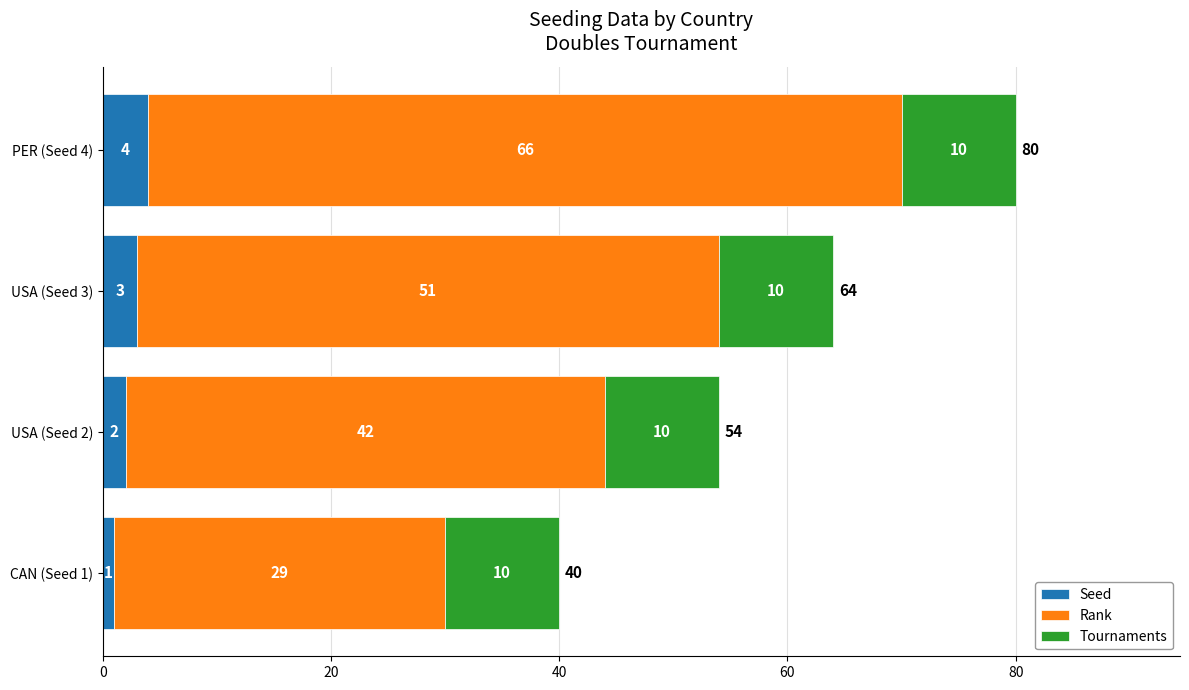

The Seed series shows 1 at CAN (Seed 1). True or false?

True